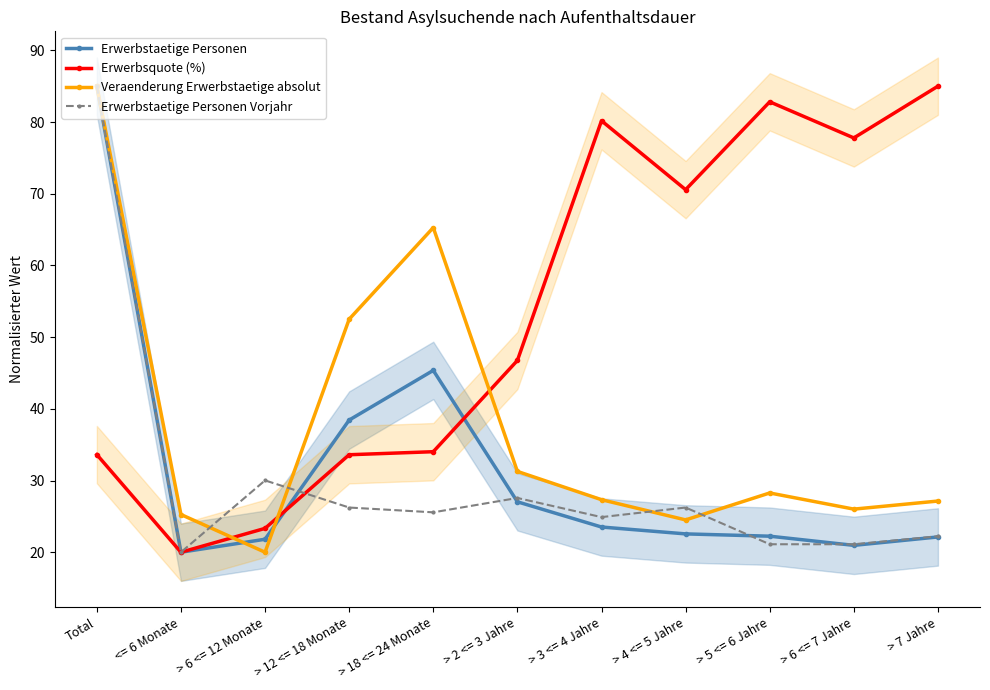

What is the sum of all Erwerbstaetige Personen Vorjahr values?

330.0